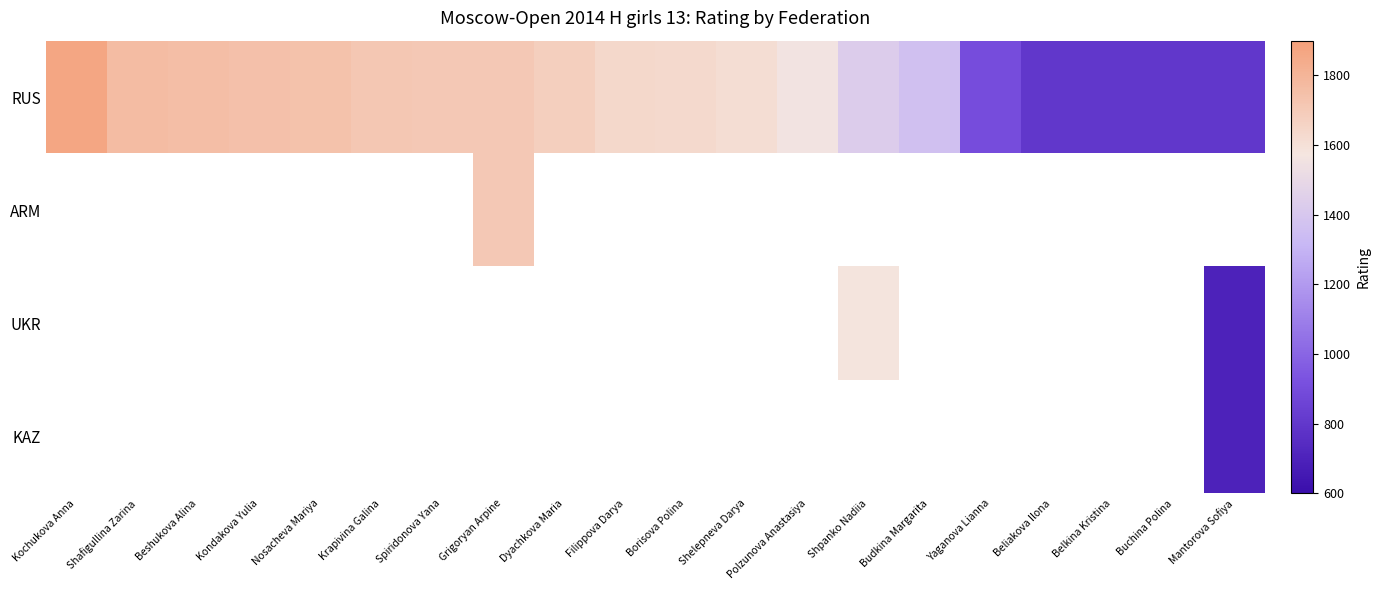

Which category has the highest value across all series?

Kochukova Anna